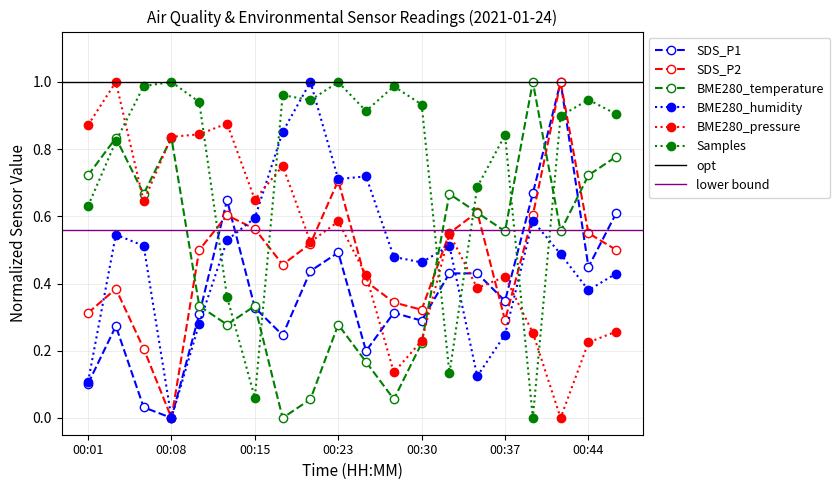

Reading right to left, what are all the values shown in this chart?

SDS_P1: 00:47=0.6	00:44=0.4	00:42=1.0	00:40=0.7	00:37=0.3	00:35=0.4	00:32=0.4	00:30=0.3	00:27=0.3	00:25=0.2	00:23=0.5	00:20=0.4	00:18=0.2	00:15=0.3	00:13=0.6	00:10=0.3	00:08=0.0	00:06=0.0	00:03=0.3	00:01=0.1
SDS_P2: 00:47=0.5	00:44=0.6	00:42=1.0	00:40=0.6	00:37=0.3	00:35=0.6	00:32=0.6	00:30=0.3	00:27=0.3	00:25=0.4	00:23=0.7	00:20=0.5	00:18=0.5	00:15=0.6	00:13=0.6	00:10=0.5	00:08=0.0	00:06=0.2	00:03=0.4	00:01=0.3
BME280_temperature: 00:47=0.8	00:44=0.7	00:42=0.6	00:40=1.0	00:37=0.6	00:35=0.6	00:32=0.7	00:30=0.2	00:27=0.1	00:25=0.2	00:23=0.3	00:20=0.1	00:18=0.0	00:15=0.3	00:13=0.3	00:10=0.3	00:08=0.8	00:06=0.7	00:03=0.8	00:01=0.7
BME280_humidity: 00:47=0.4	00:44=0.4	00:42=0.5	00:40=0.6	00:37=0.2	00:35=0.1	00:32=0.5	00:30=0.5	00:27=0.5	00:25=0.7	00:23=0.7	00:20=1.0	00:18=0.9	00:15=0.6	00:13=0.5	00:10=0.3	00:08=0.0	00:06=0.5	00:03=0.5	00:01=0.1
BME280_pressure: 00:47=0.3	00:44=0.2	00:42=0.0	00:40=0.3	00:37=0.4	00:35=0.4	00:32=0.5	00:30=0.2	00:27=0.1	00:25=0.4	00:23=0.6	00:20=0.5	00:18=0.8	00:15=0.6	00:13=0.9	00:10=0.8	00:08=0.8	00:06=0.6	00:03=1.0	00:01=0.9
Samples: 00:47=0.9	00:44=0.9	00:42=0.9	00:40=0.0	00:37=0.8	00:35=0.7	00:32=0.1	00:30=0.9	00:27=1.0	00:25=0.9	00:23=1.0	00:20=0.9	00:18=1.0	00:15=0.1	00:13=0.4	00:10=0.9	00:08=1.0	00:06=1.0	00:03=0.8	00:01=0.6